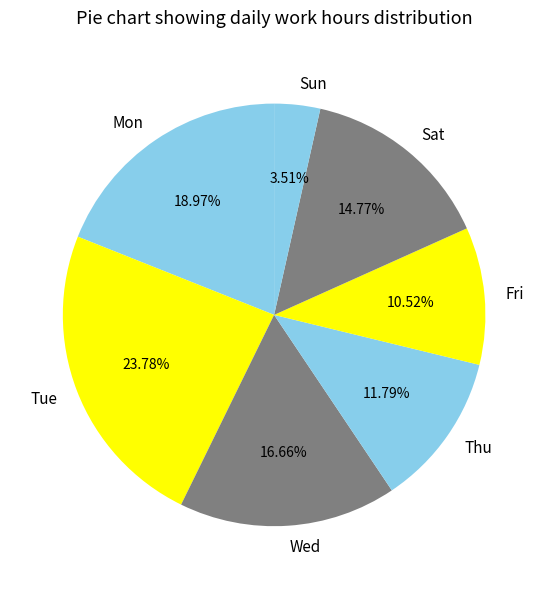

How many segments does this pie chart have?

7